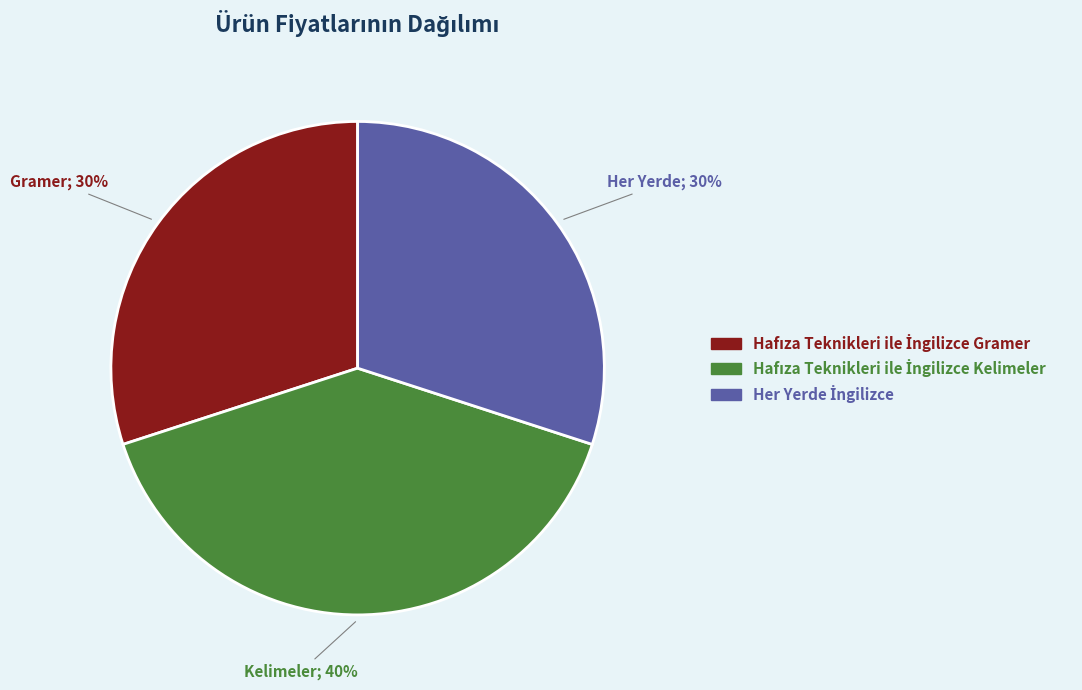

Is there any slice that represents more than half of the pie?

No